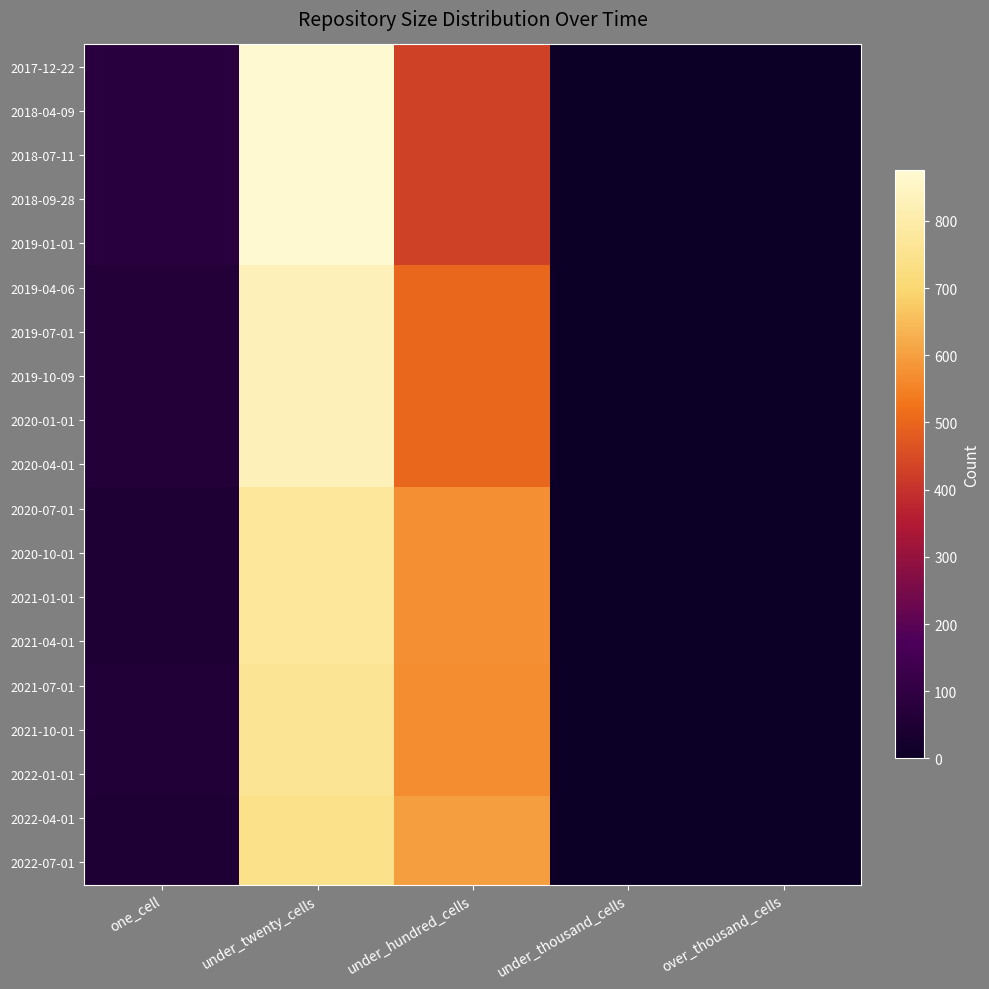

At which category is the sum across all series the highest?

under_twenty_cells